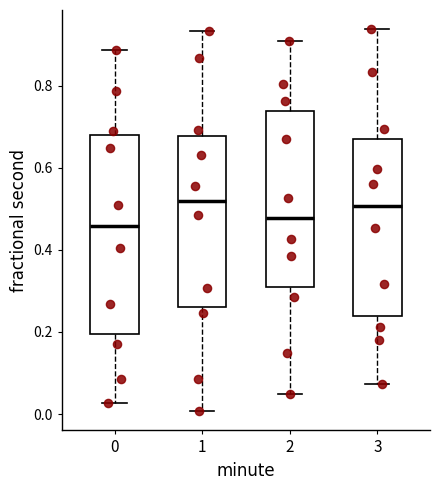

Which box is the tallest, from its lower edge to its upper edge?

0